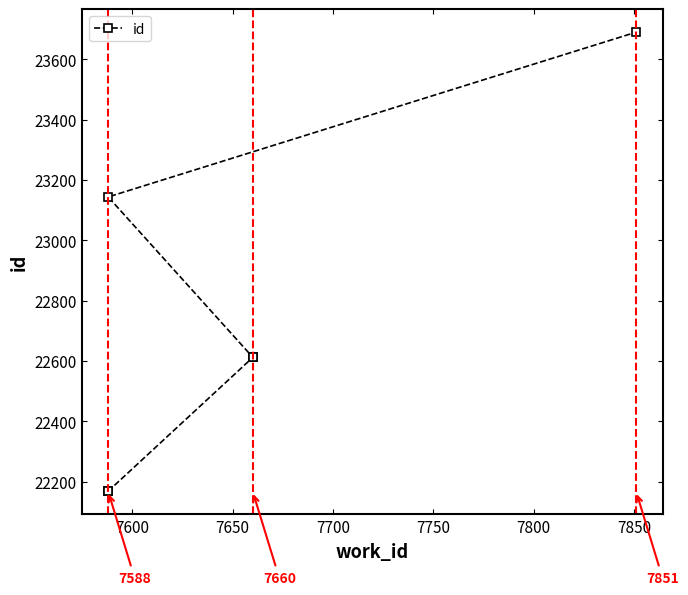

What is the sum of the values at 7700 and 7750?

45757